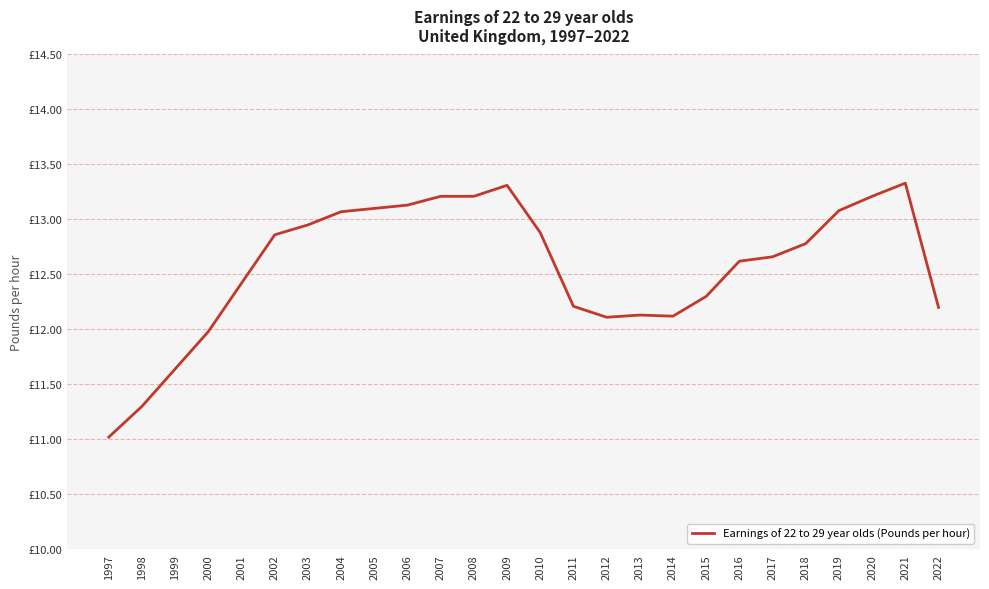

Does the chart display data point markers on the line(s)?

No